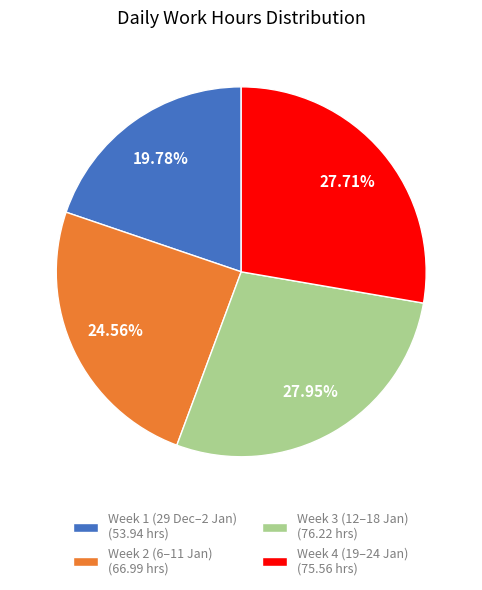

How many slices are in this pie chart?

4